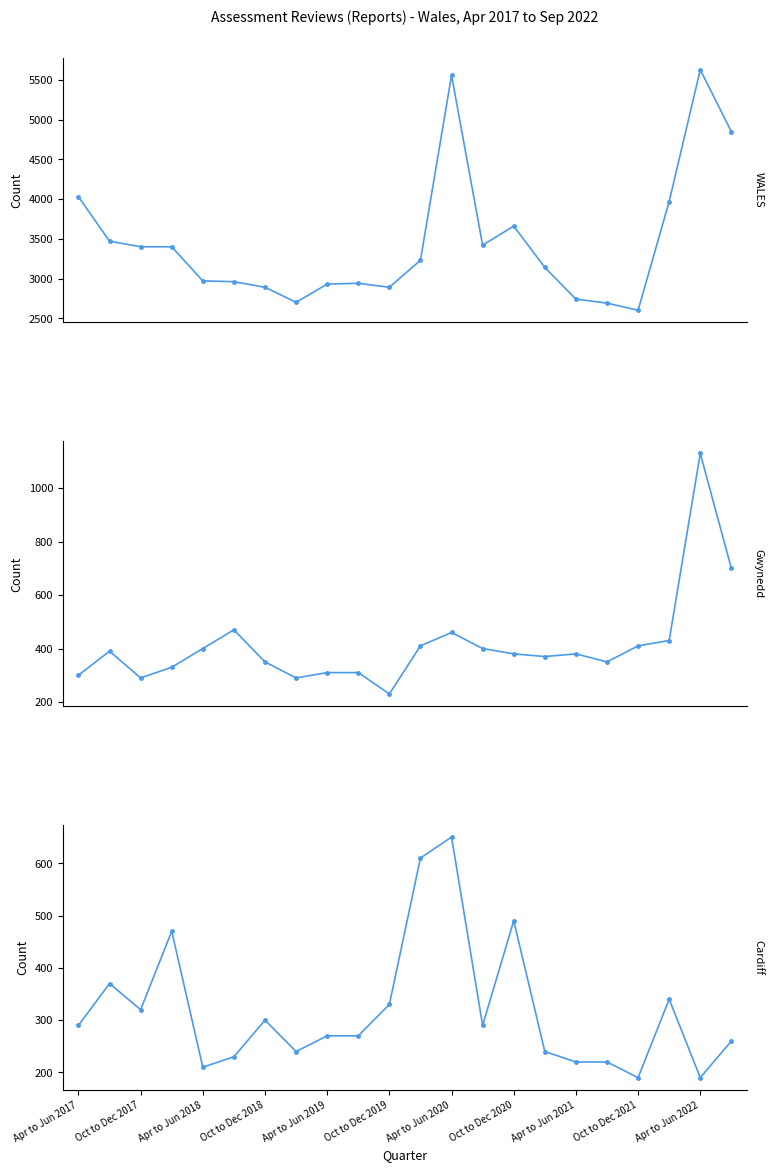

True or false: Cardiff and WALES intersect in this chart.

False